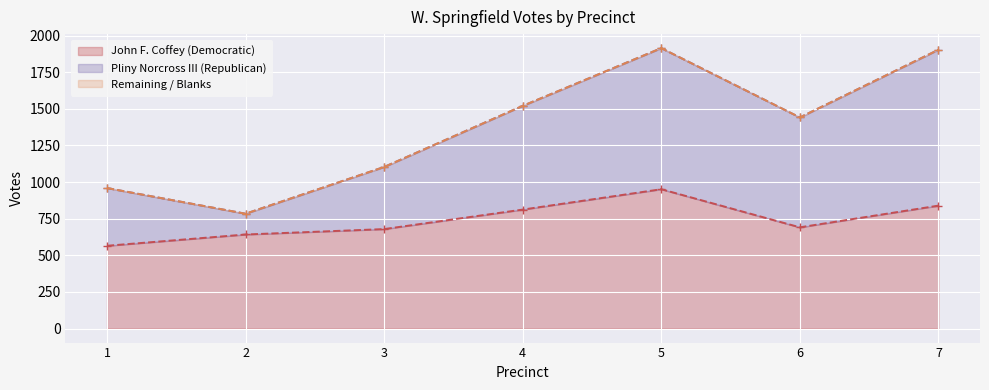

Count the number of data series in this chart.

3